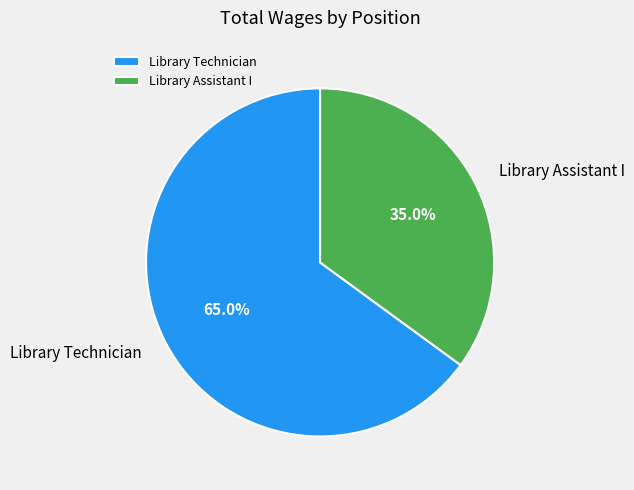

What percentage is the Library Technician slice, to the nearest percent?

65%